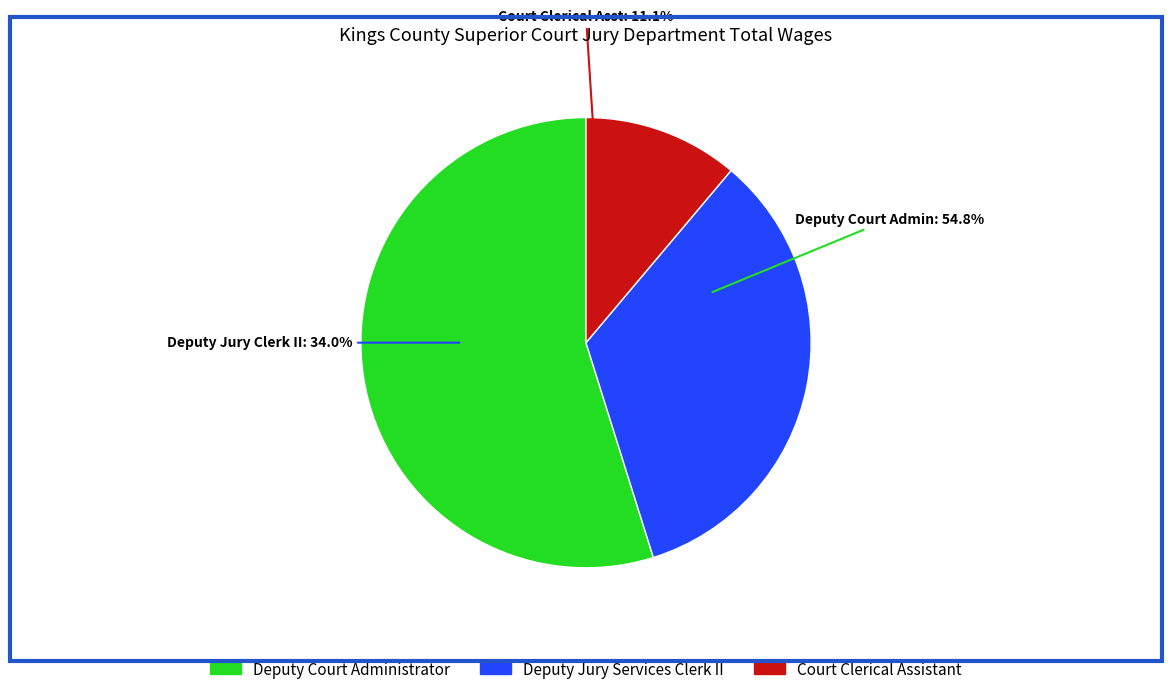

Do Deputy Jury Services Clerk II and Court Clerical Assistant together represent more than half of the pie?

No